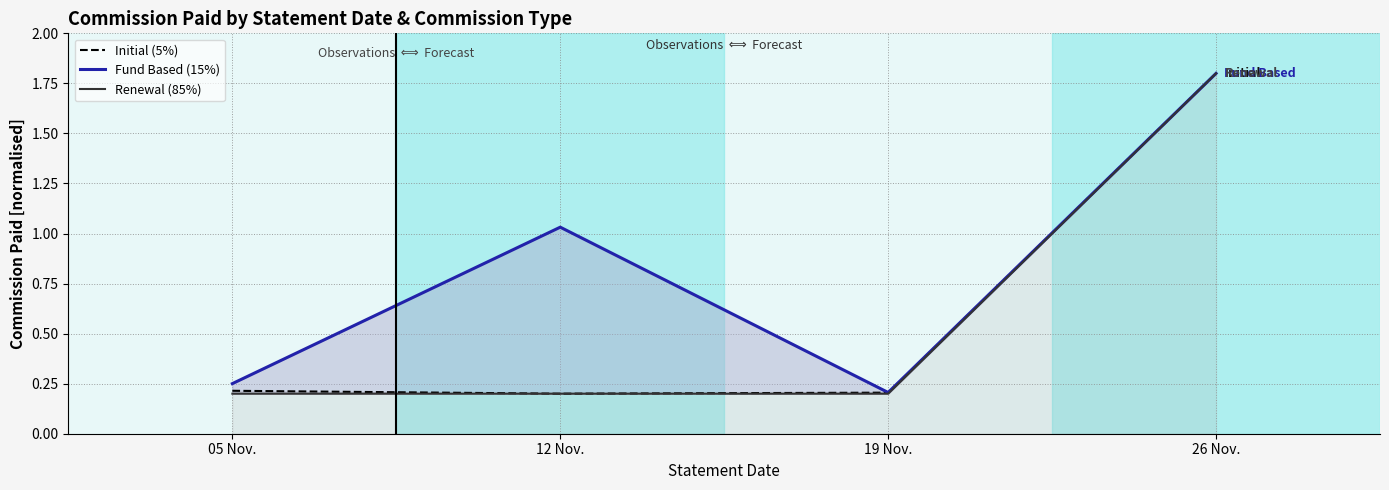

At which label is Fund Based (15%) closest to 1?

12 Nov.